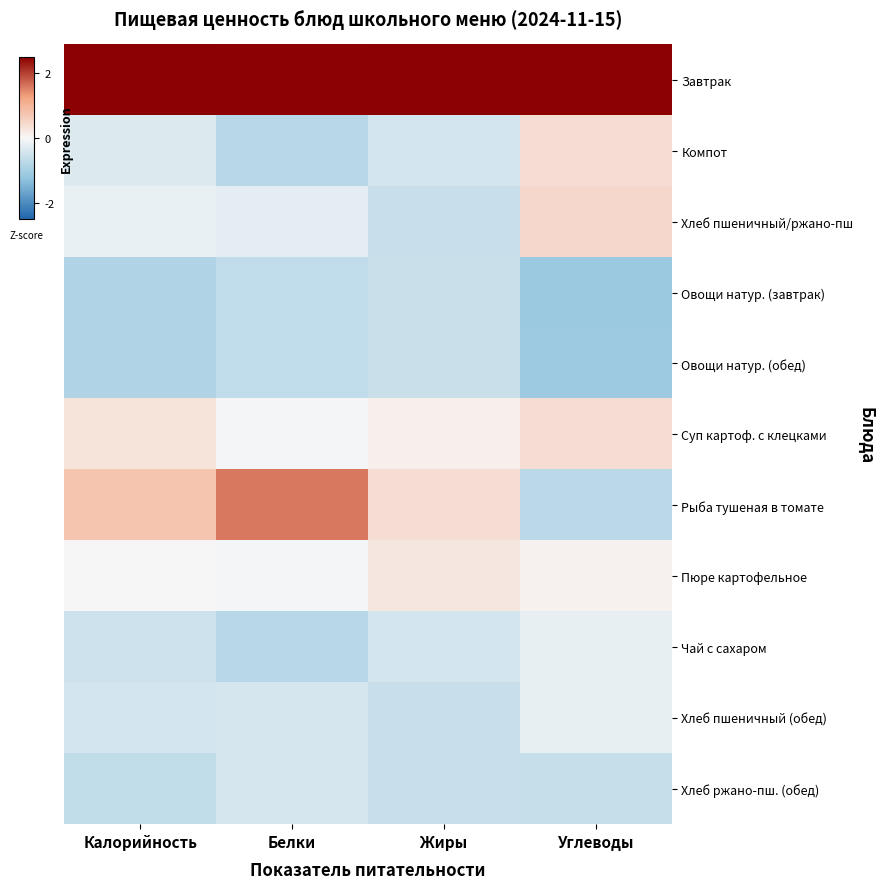

Rank the series at Белки from lowest to highest value.

Компот, Чай с сахаром, Овощи натур. (завтрак), Овощи натур. (обед), Хлеб пшеничный (обед), Хлеб ржано-пш. (обед), Хлеб пшеничный/ржано-пш, Суп картоф. с клецками, Пюре картофельное, Рыба тушеная в томате, Завтрак